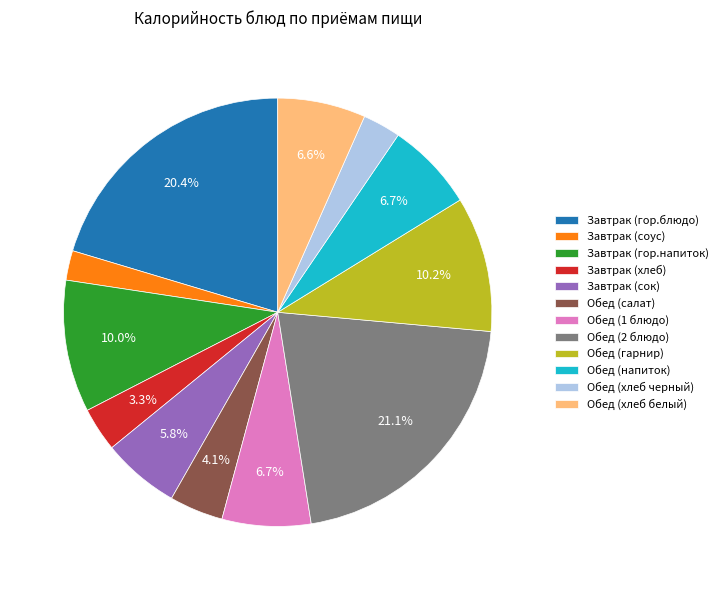

The Завтрак (хлеб) slice represents 3% of the pie. True or false?

True